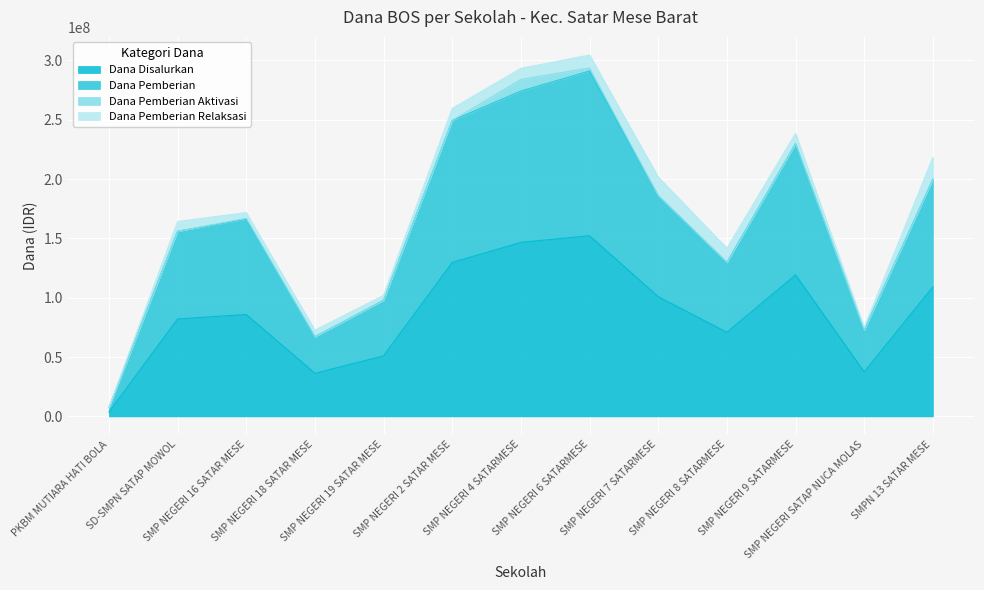

What is the highest value of the Dana Disalurkan series?

152250000